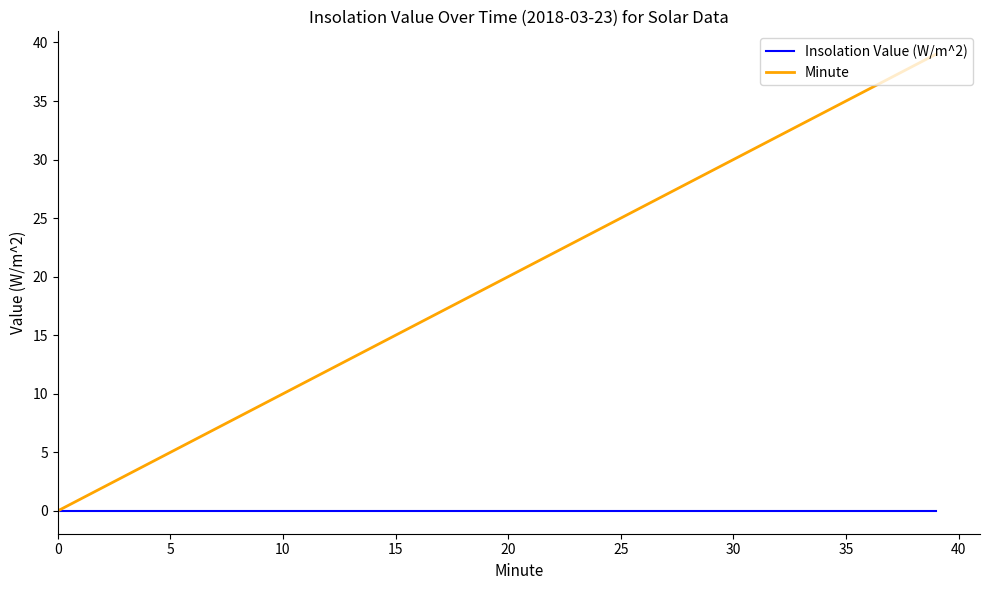

What is the maximum value shown in the chart?

39